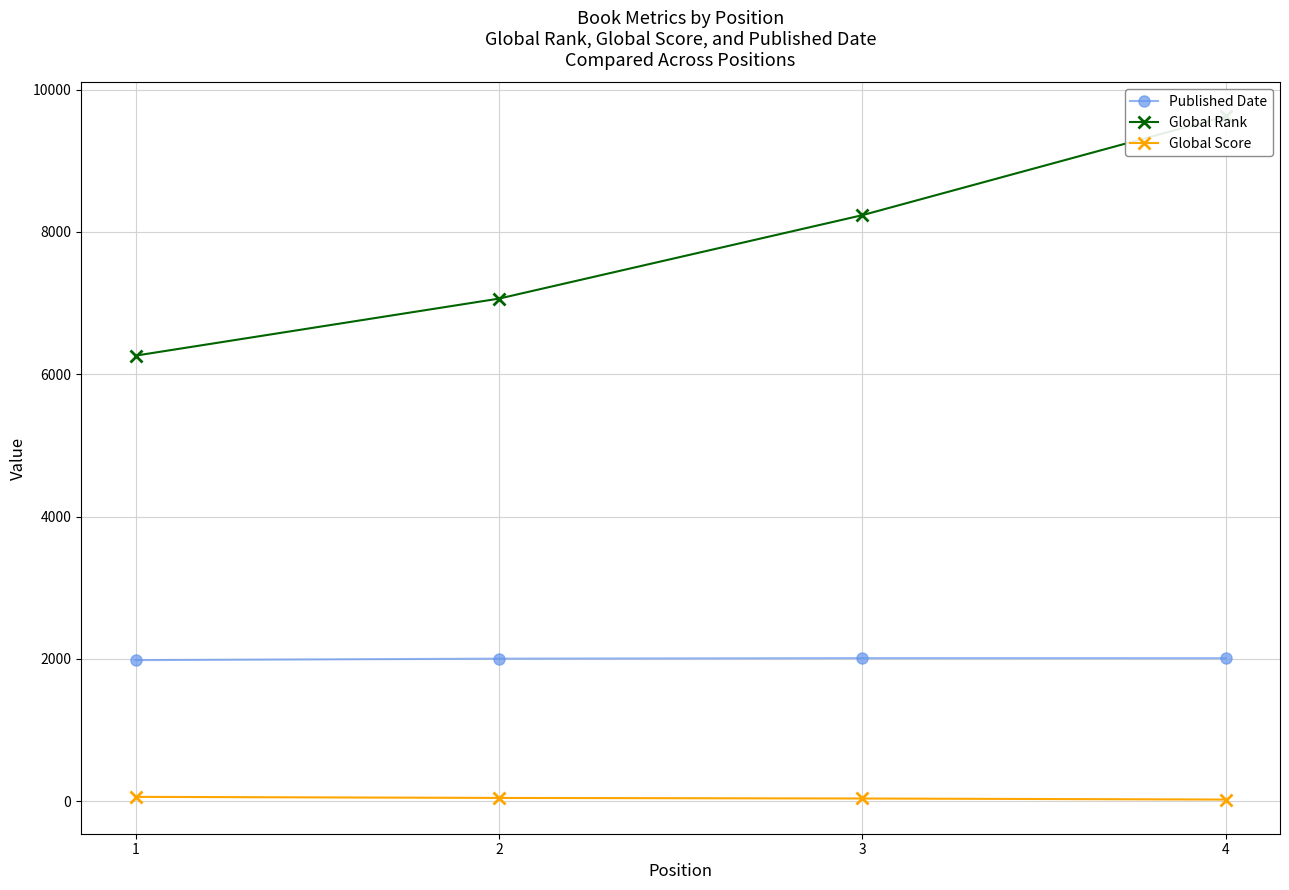

What is the spread (max minus min) of values at 3?

8195